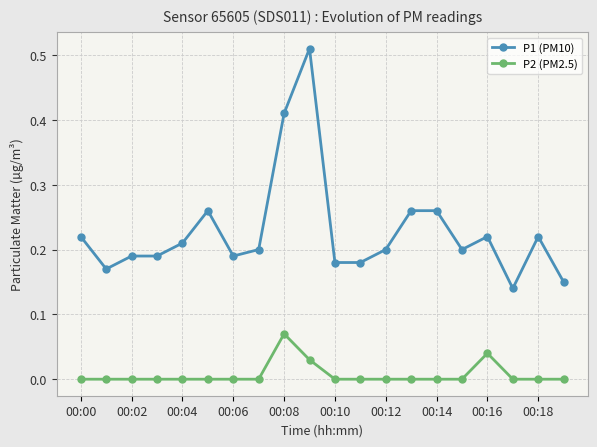

Which series has the largest total across all categories?

P1 (PM10)